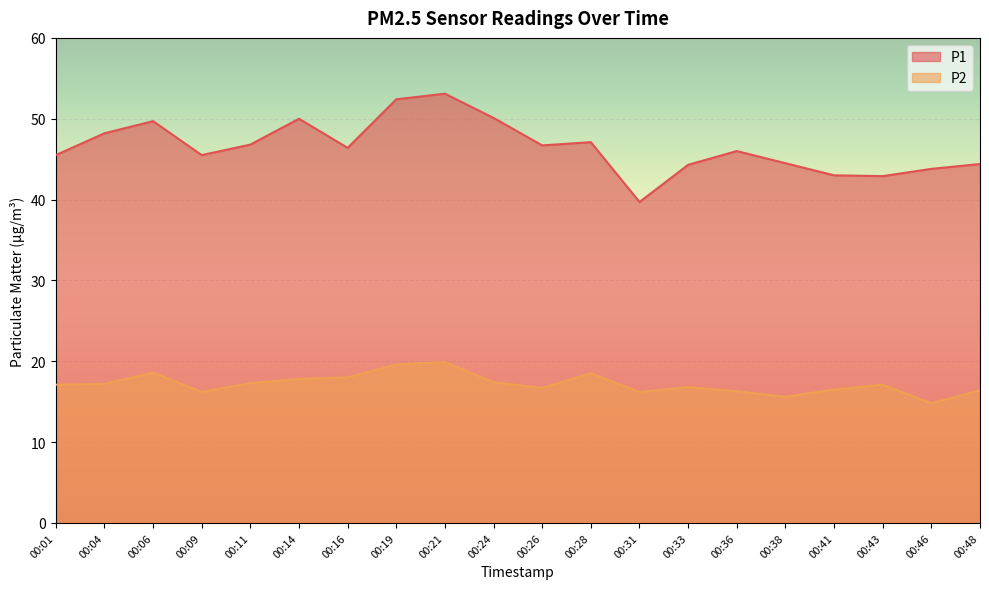

Reading left to right, transcribe all the data shown in this chart.

P1: 45.5	48.2	49.7	45.5	46.8	50.0	46.4	52.4	53.1	50.1	46.7	47.1	39.7	44.3	46.0	44.5	43.0	42.9	43.8	44.4
P2: 17.1	17.2	18.6	16.2	17.3	17.8	18.0	19.6	19.9	17.4	16.7	18.5	16.2	16.8	16.3	15.6	16.5	17.1	14.8	16.4